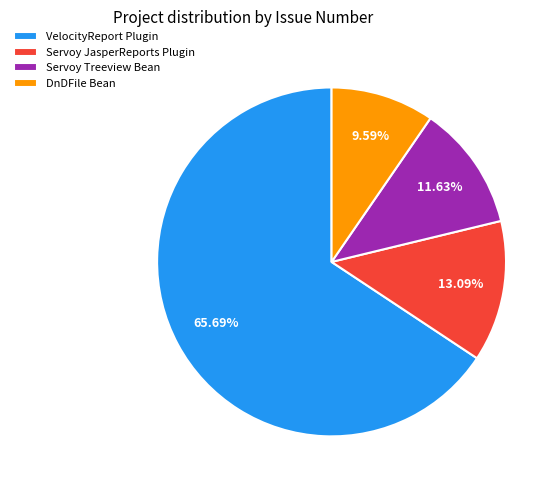

Is it true that Servoy Treeview Bean is 2% of the pie?

False